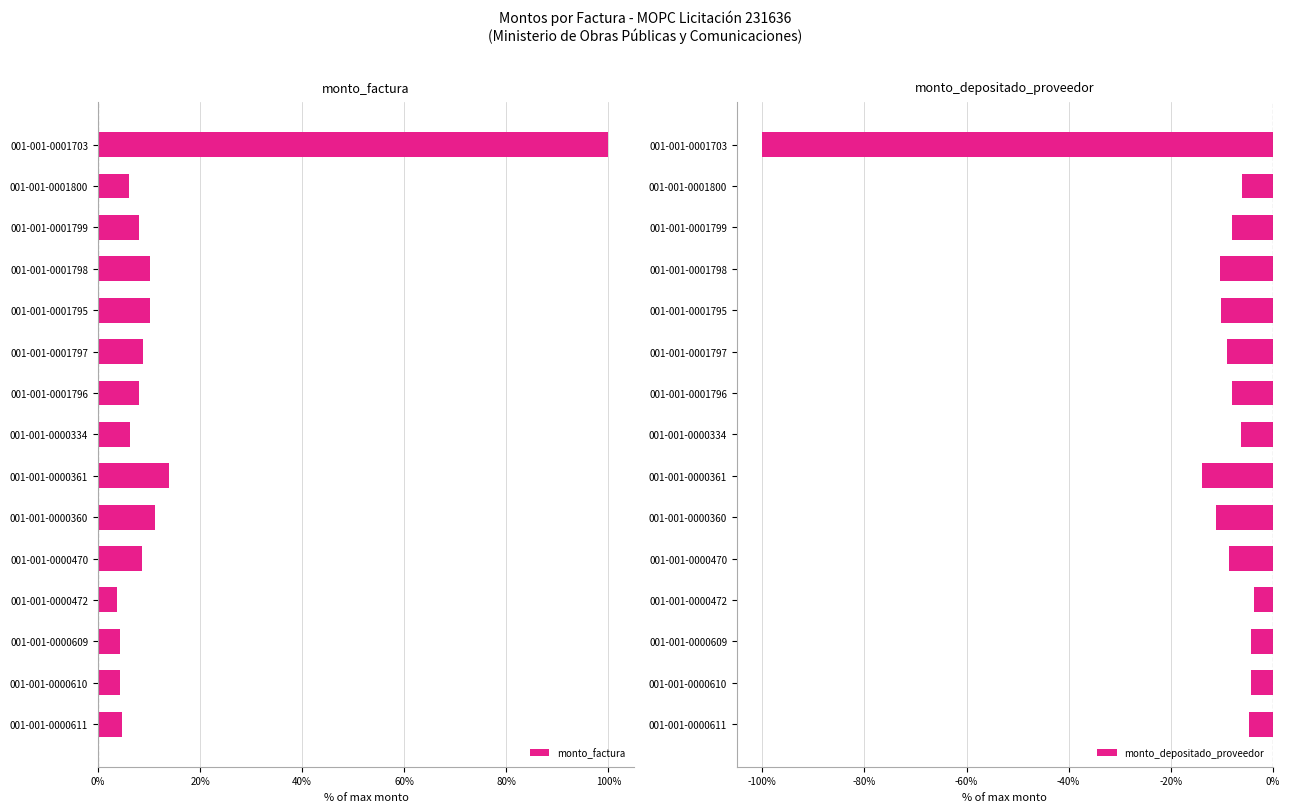

What is the greatest value displayed?

100.0